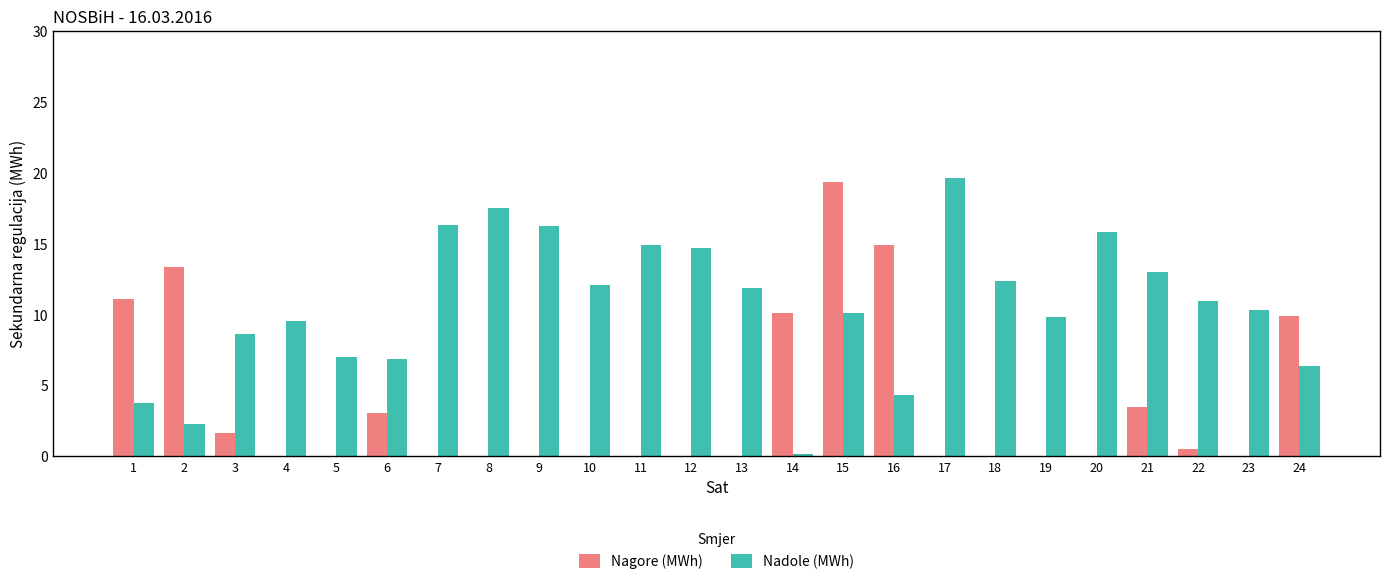

What are all the series names shown in the legend?

Nagore (MWh), Nadole (MWh)